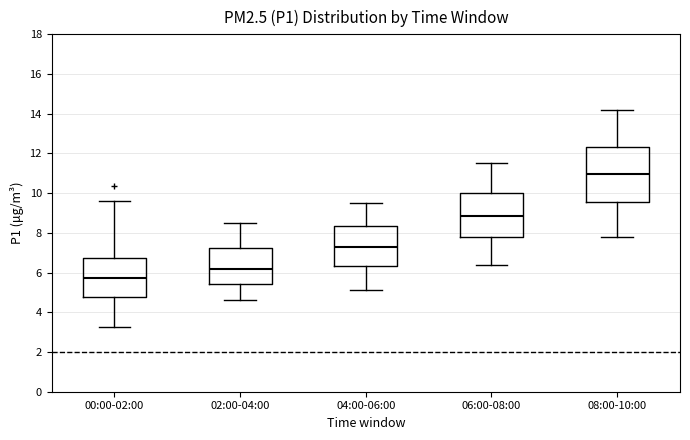

Reading left to right, read every box against the y-axis: the position of its median line, the range the box covers, and the ends of its whiskers. The values are not printed on the chart, so give them approximately, as read against the axis.

00:00-02:00: median 5.8, box 4.8 to 6.8, whiskers 3.2 to 9.6
02:00-04:00: median 6.2, box 5.4 to 7.2, whiskers 4.6 to 8.6
04:00-06:00: median 7.2, box 6.4 to 8.4, whiskers 5.2 to 9.6
06:00-08:00: median 8.8, box 7.8 to 10.0, whiskers 6.4 to 11.6
08:00-10:00: median 11.0, box 9.6 to 12.4, whiskers 7.8 to 14.2